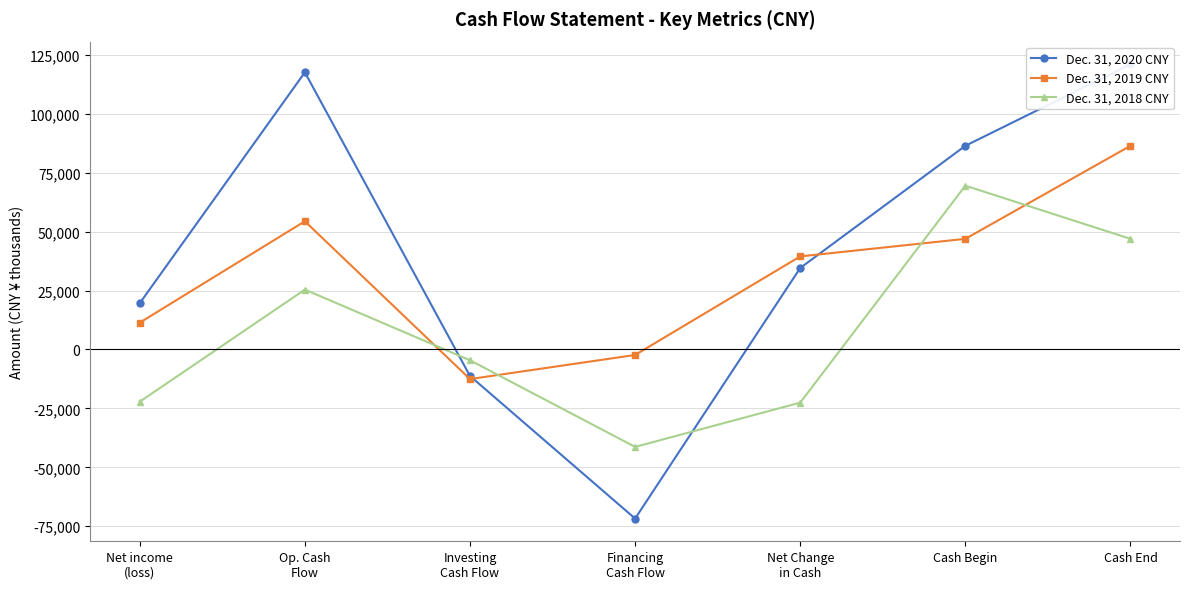

Reading left to right, transcribe all the data shown in this chart.

Dec. 31, 2020 CNY: Net income
(loss)=19610	Op. Cash
Flow=117536	Investing
Cash Flow=-11257	Financing
Cash Flow=-71726	Net Change
in Cash=34552	Cash Begin=86371	Cash End=120923
Dec. 31, 2019 CNY: Net income
(loss)=11363	Op. Cash
Flow=54366	Investing
Cash Flow=-12559	Financing
Cash Flow=-2344	Net Change
in Cash=39463	Cash Begin=46908	Cash End=86371
Dec. 31, 2018 CNY: Net income
(loss)=-22172	Op. Cash
Flow=25381	Investing
Cash Flow=-4591	Financing
Cash Flow=-41332	Net Change
in Cash=-22556	Cash Begin=69464	Cash End=46908